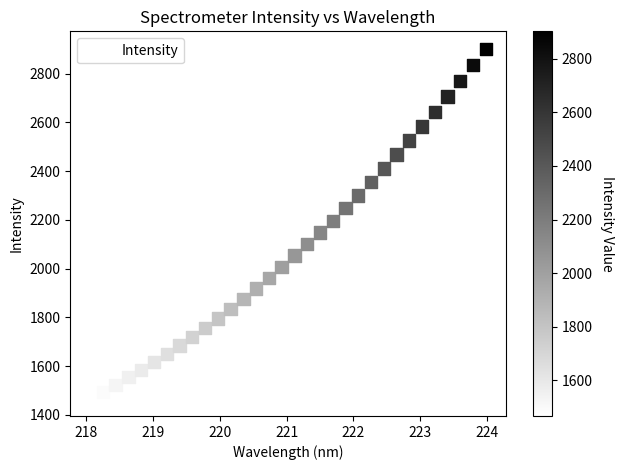

What is the range of X values (max minus min)?

5.9